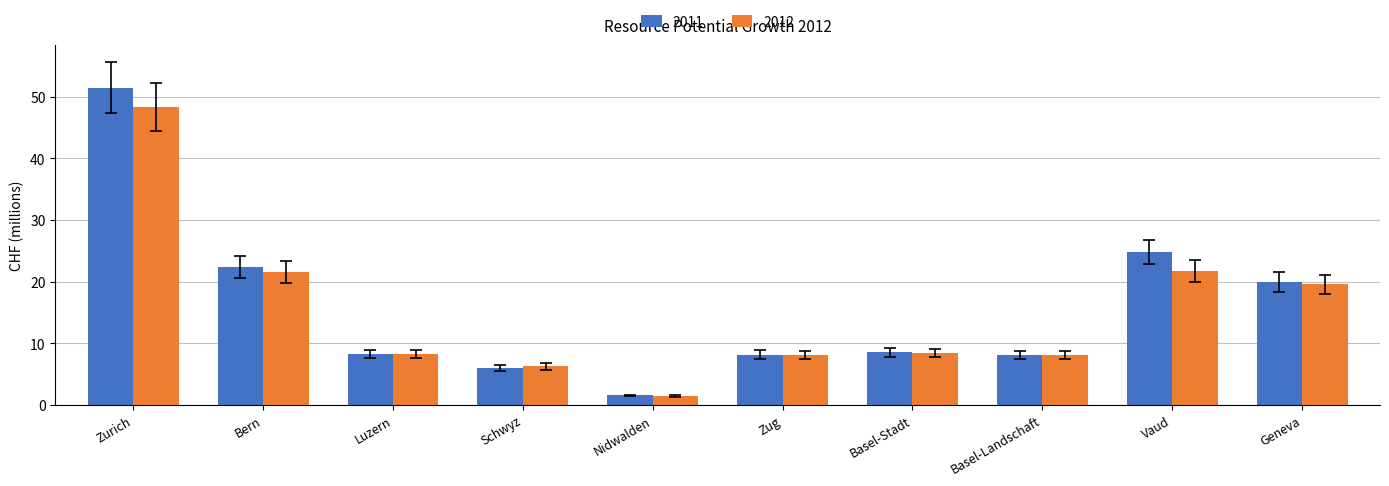

What are all the series names shown in the legend?

2011, 2012